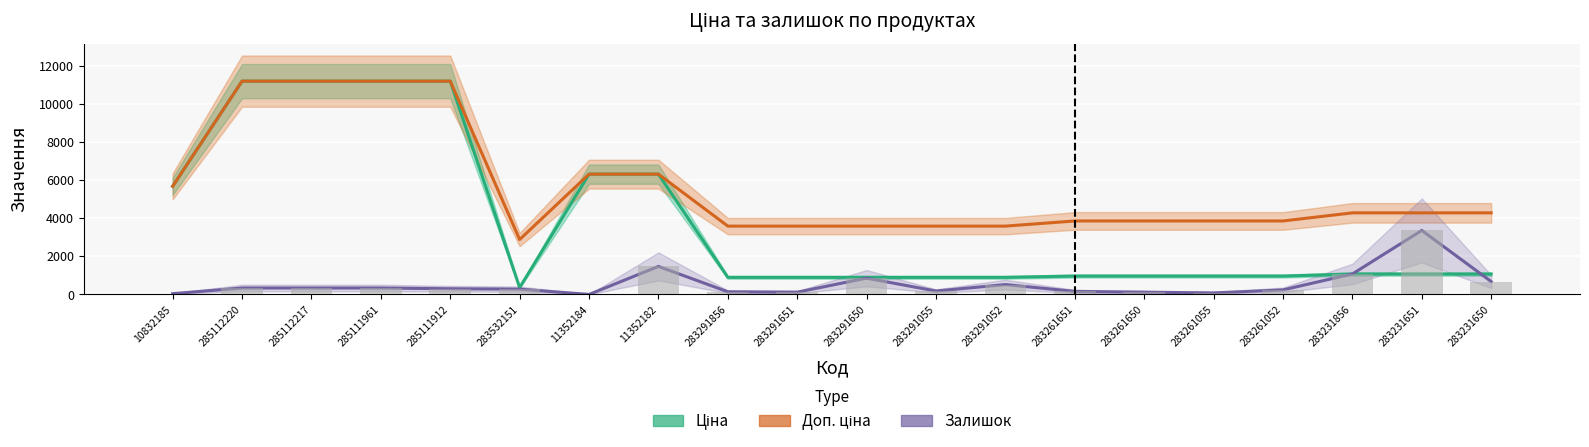

How many bars are there in each group?

3